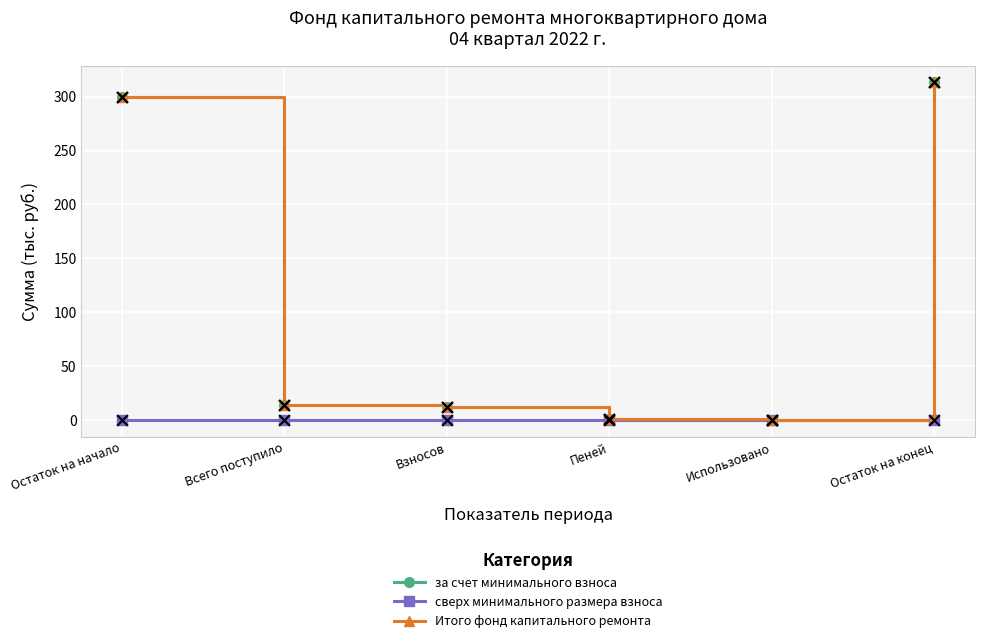

Is the value of за счет минимального взноса at Пеней greater than the value of Итого фонд капитального ремонта at Остаток на конец?

No